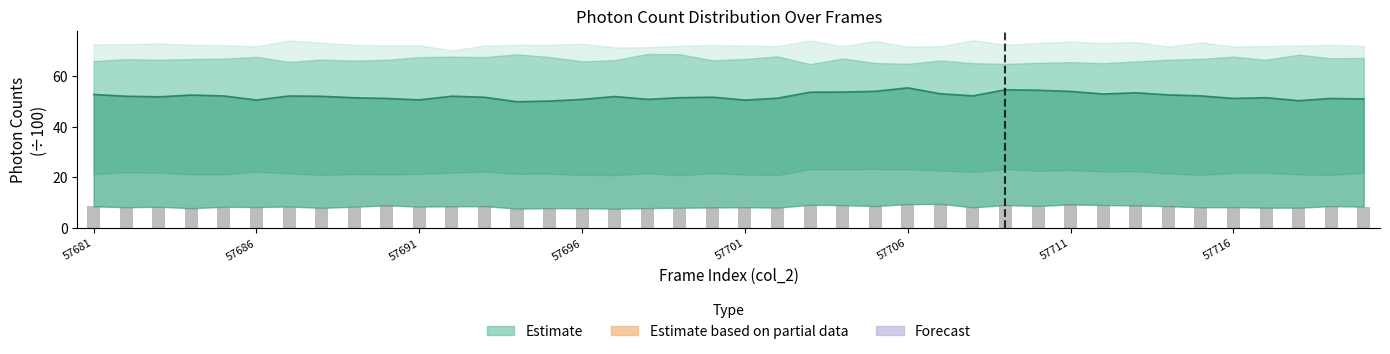

What is the maximum value for floor_bin?

9.5